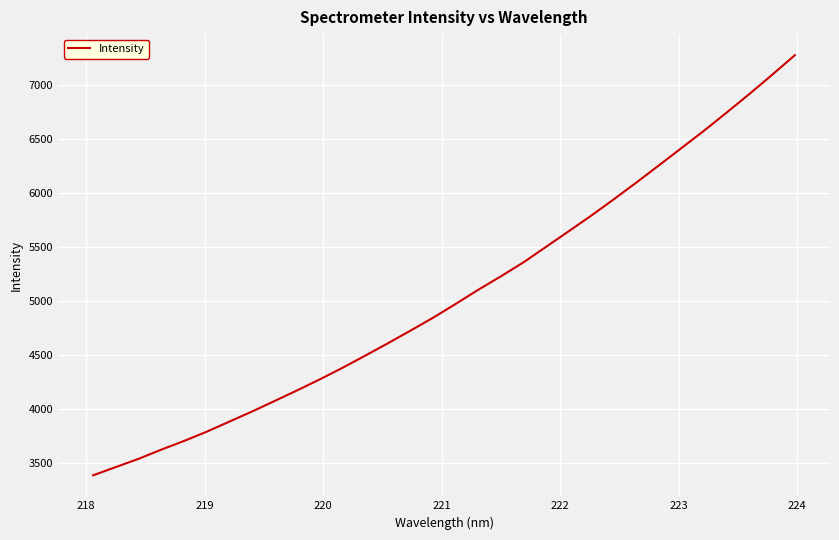

What is the difference between the maximum and minimum values?

3889.8